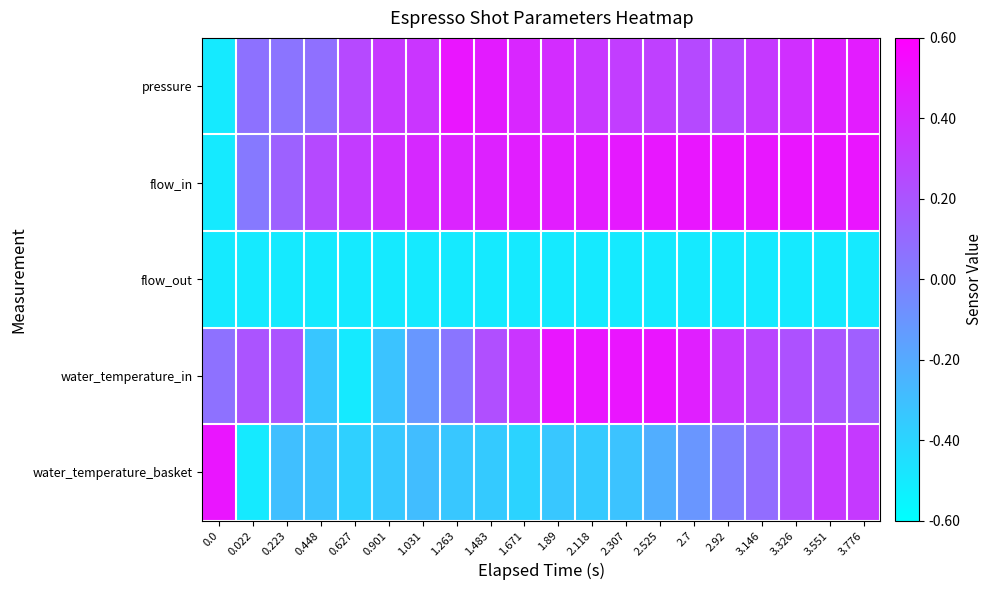

Between 2.525 and 3.146, which is larger?

3.146